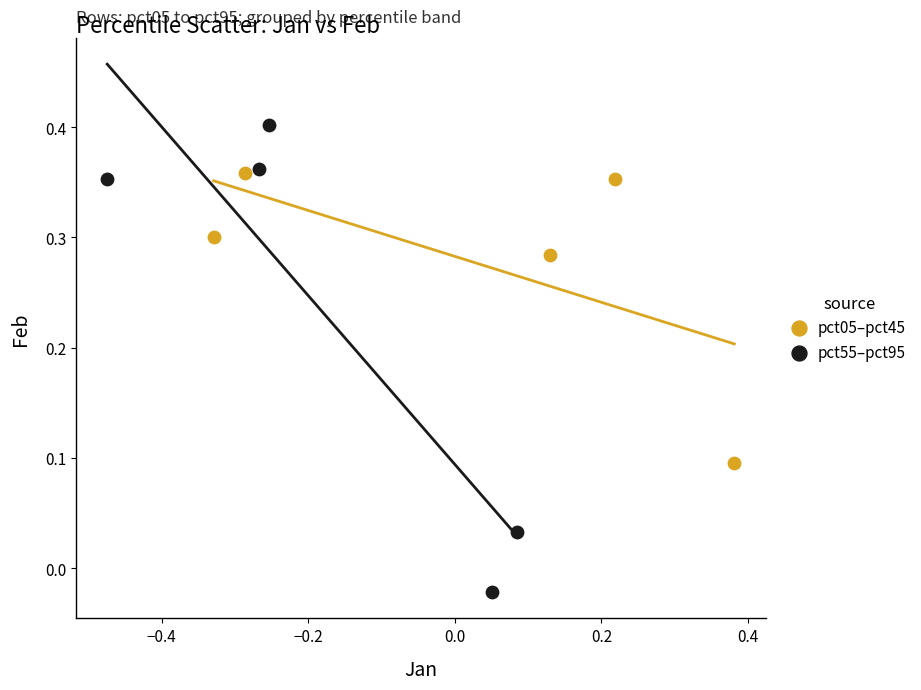

Which series contains the highest Y value?

pct55–pct95